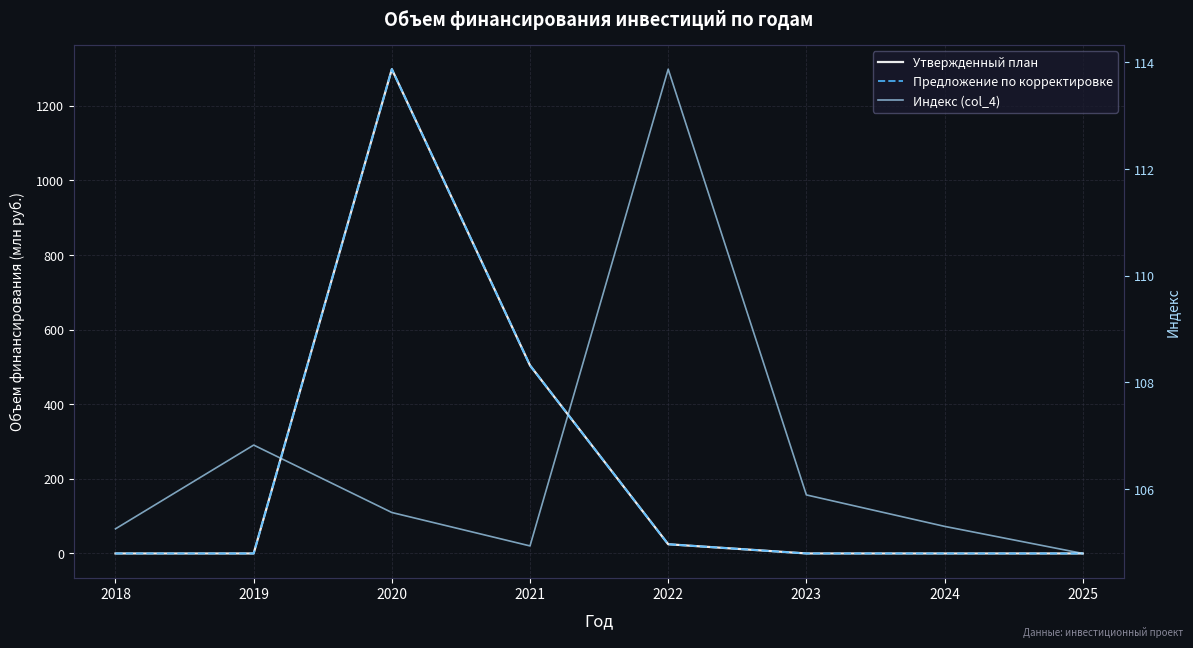

At which category is the sum across all series the highest?

2020